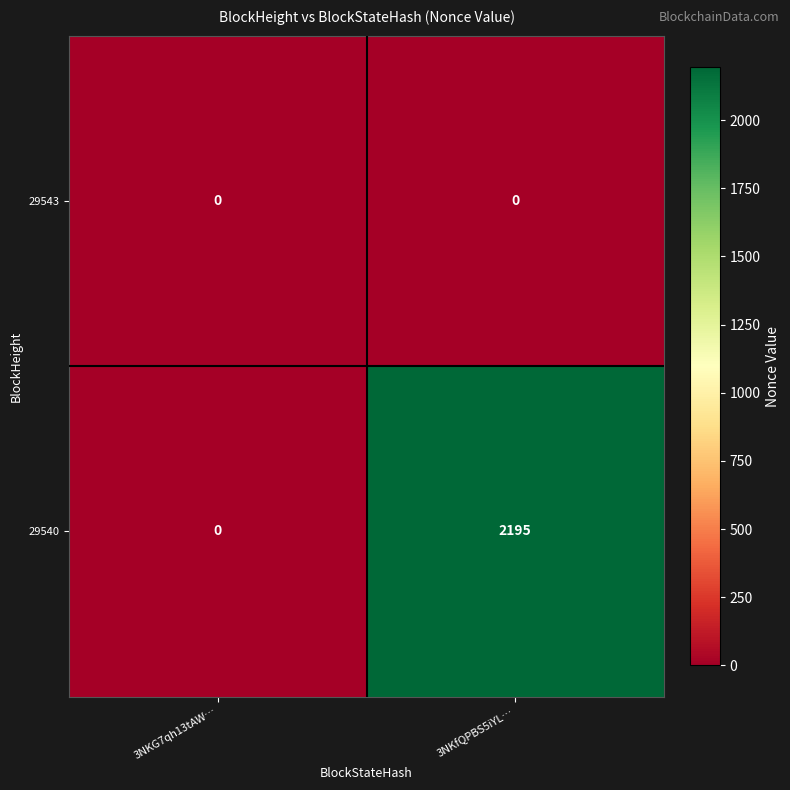

Which series changed the most between 3NKG7qh13tAW… and 3NKfQPBS5iYL…?

29540